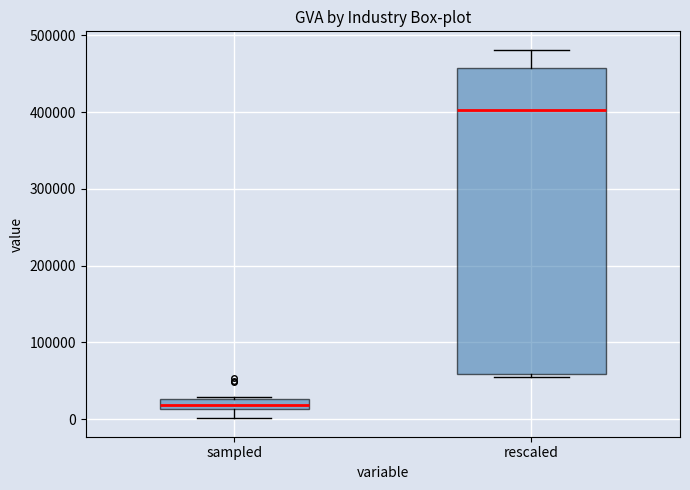

Which box has the lowest median line?

sampled